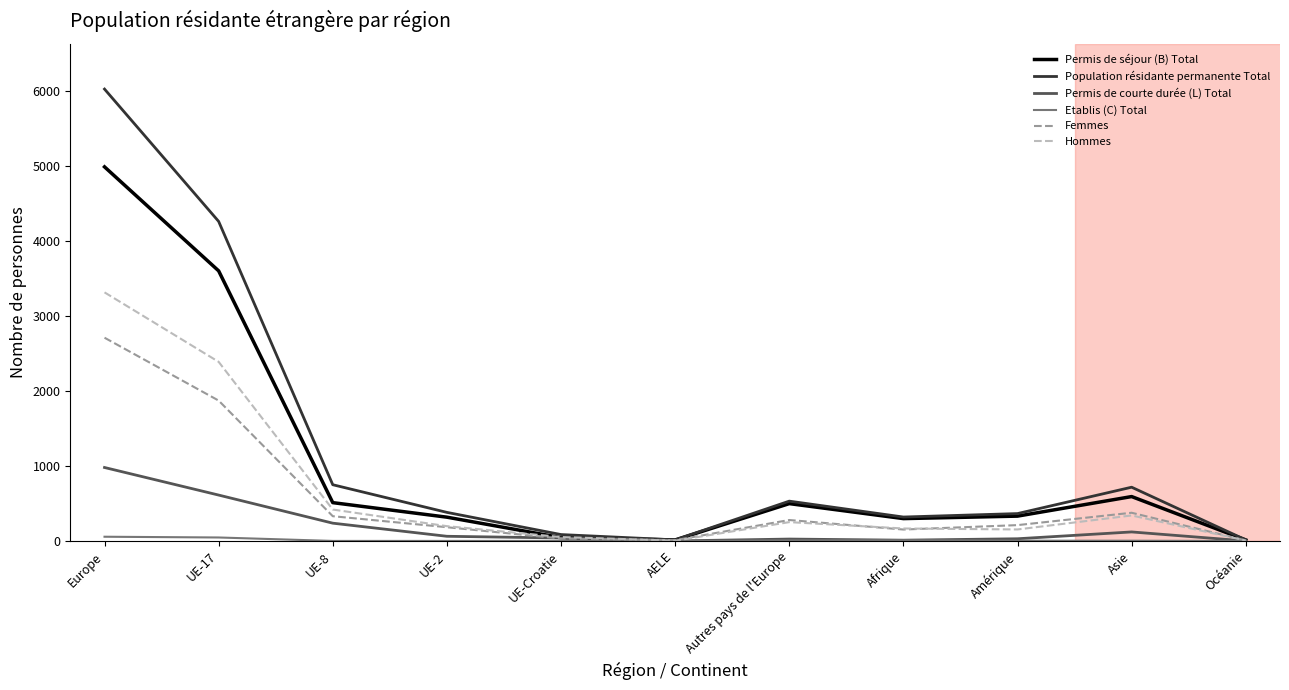

Where is Population résidante permanente Total nearest to the value 3023?

UE-17